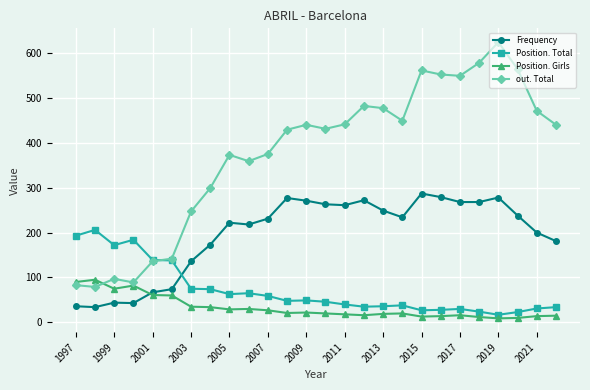

Which series has the largest total across all categories?

out. Total